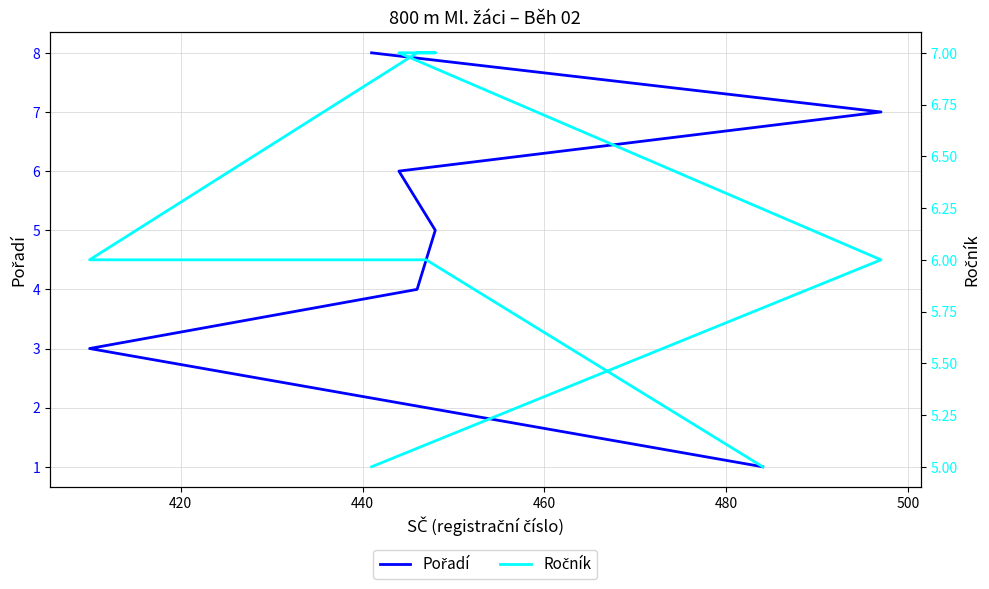

Does the chart display data point markers on the line(s)?

No